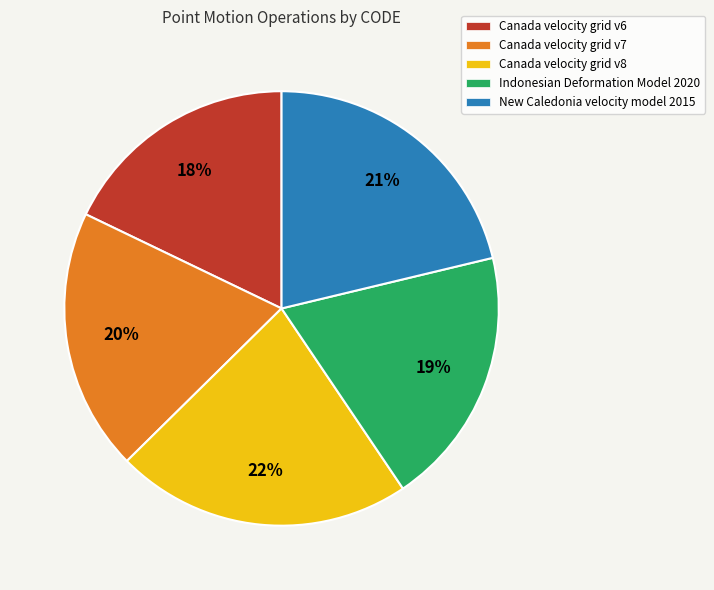

How many segments does this pie chart have?

5